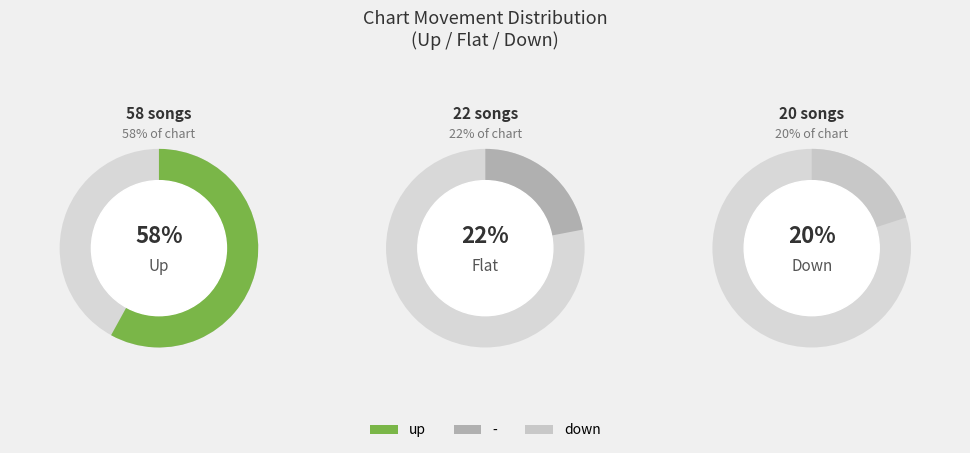

To the nearest percent, what is the difference between the down and up slice percentages?

38%